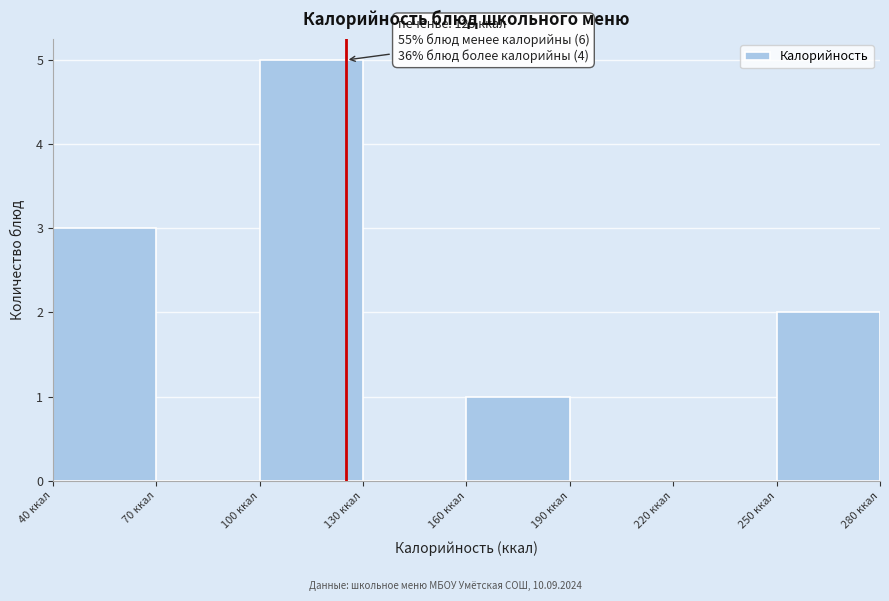

Which range on the x-axis has the tallest bar?

100 to 130